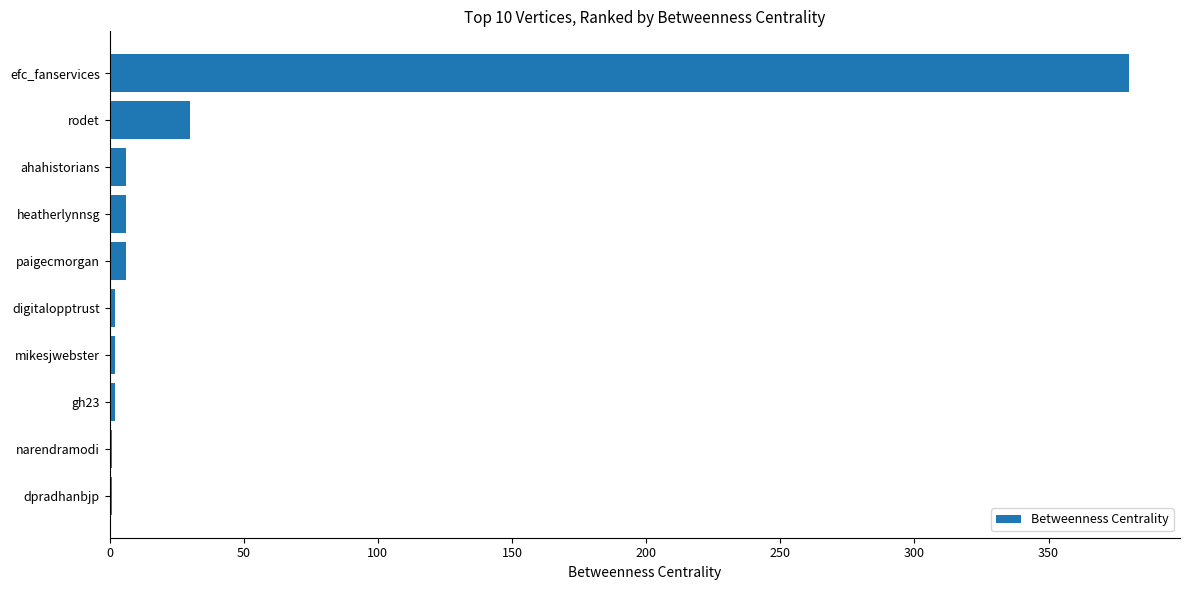

What is the sum of all values?

436